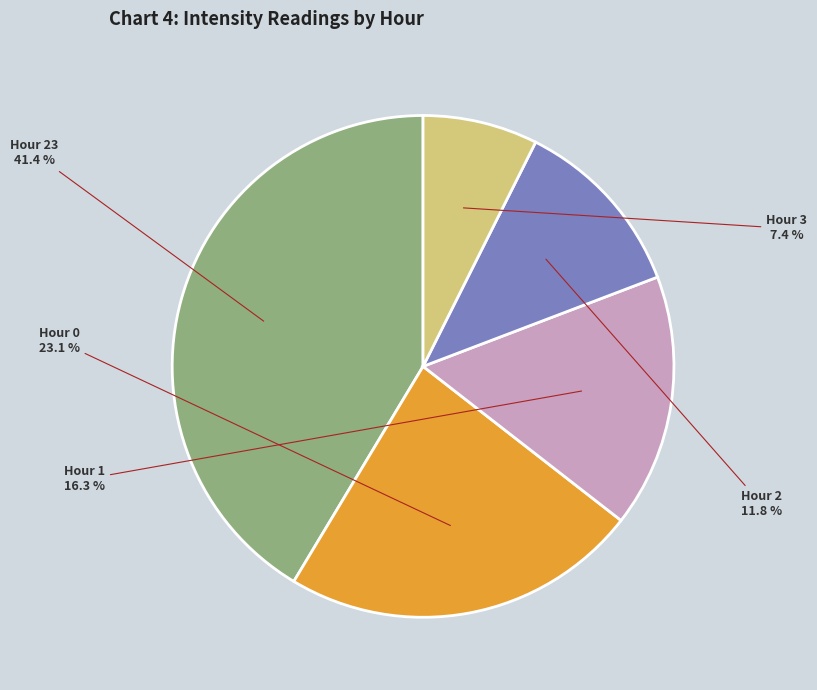

Is there any slice that represents more than half of the pie?

No